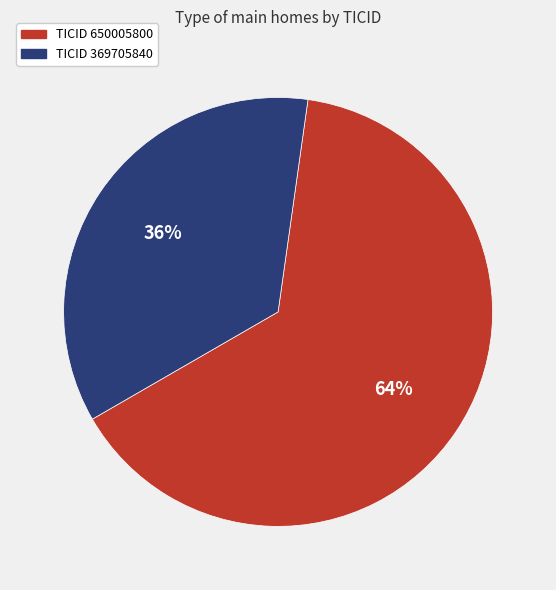

Does any single category account for the majority?

Yes